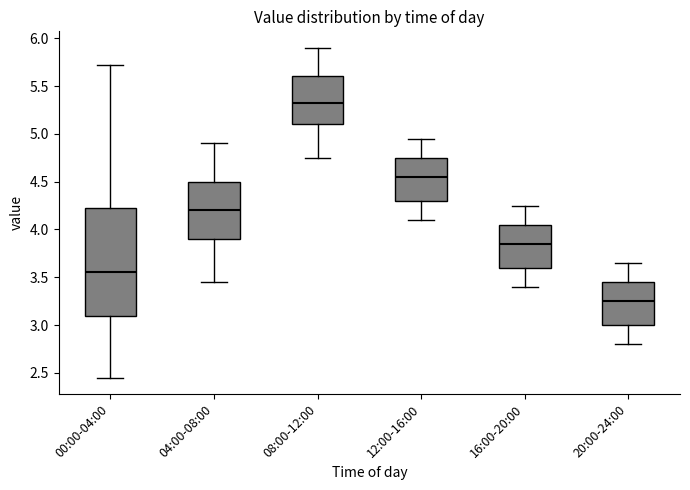

Where does the lower whisker of the box for 04:00-08:00 end on the y-axis? The values are not printed on the chart, so give them approximately, as read against the axis.

3.45